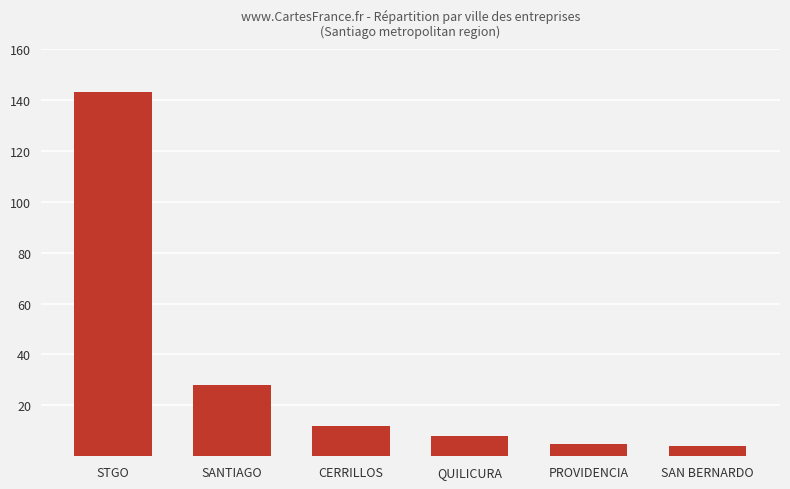

The chart shows a value of 4 at SAN BERNARDO. True or false?

True